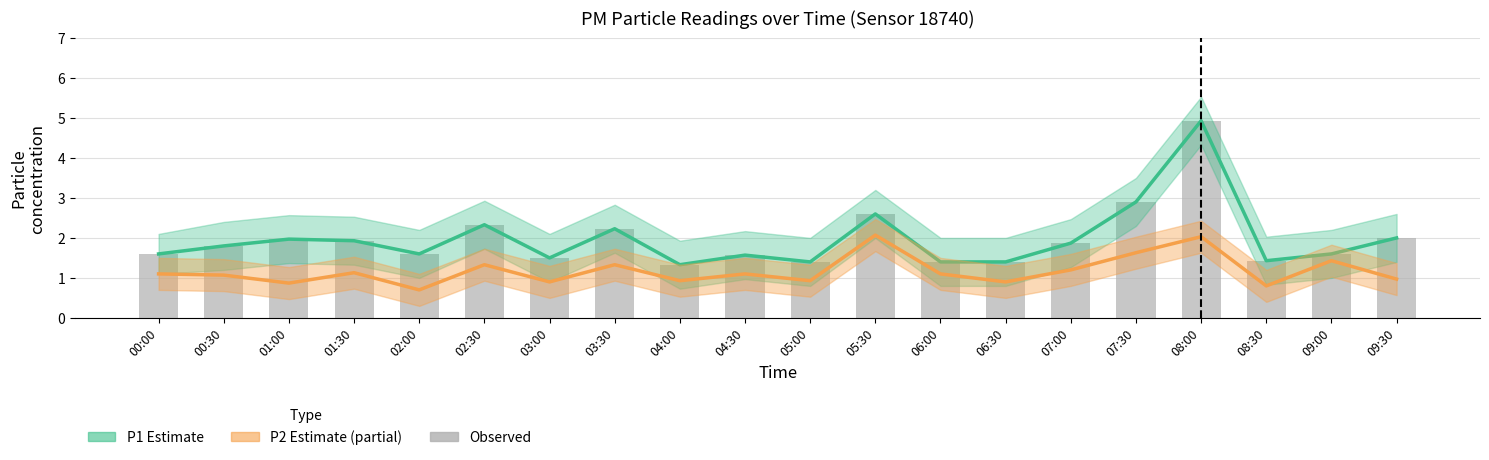

Reading left to right, transcribe all the data shown in this chart.

P1 Estimate: 00:00=1.6	00:30=1.8	01:00=2.0	01:30=1.9	02:00=1.6	02:30=2.3	03:00=1.5	03:30=2.2	04:00=1.3	04:30=1.6	05:00=1.4	05:30=2.6	06:00=1.4	06:30=1.4	07:00=1.9	07:30=2.9	08:00=4.9	08:30=1.4	09:00=1.6	09:30=2.0
P2 Estimate (partial): 00:00=1.1	00:30=1.1	01:00=0.9	01:30=1.1	02:00=0.7	02:30=1.3	03:00=0.9	03:30=1.3	04:00=0.9	04:30=1.1	05:00=0.9	05:30=2.1	06:00=1.1	06:30=0.9	07:00=1.2	07:30=1.6	08:00=2.0	08:30=0.8	09:00=1.4	09:30=1.0
Observed: 00:00=1.6	00:30=1.8	01:00=2.0	01:30=1.9	02:00=1.6	02:30=2.3	03:00=1.5	03:30=2.2	04:00=1.3	04:30=1.6	05:00=1.4	05:30=2.6	06:00=1.4	06:30=1.4	07:00=1.9	07:30=2.9	08:00=4.9	08:30=1.4	09:00=1.6	09:30=2.0